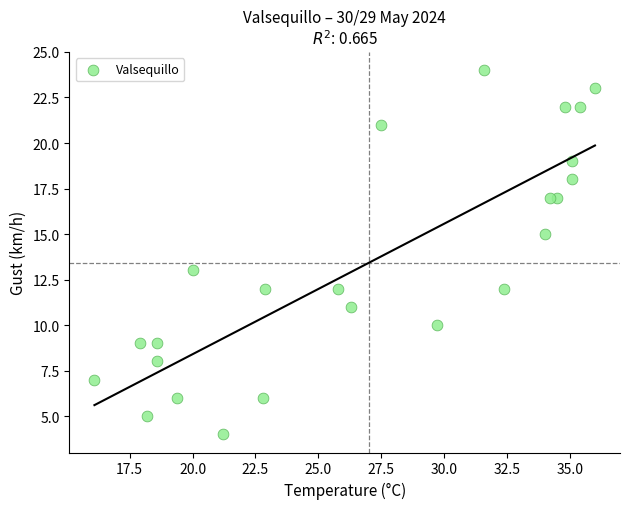

What is the range of Y values (max minus min)?

20